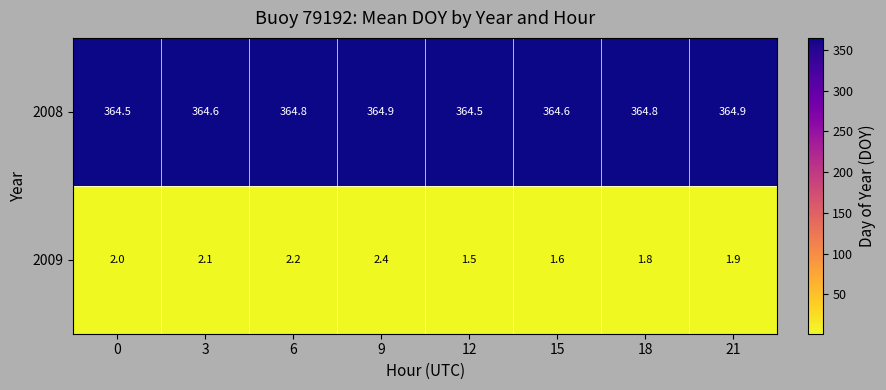

Reading left to right, transcribe all the data shown in this chart.

2008: 364.5	364.6	364.8	364.9	364.5	364.6	364.8	364.9
2009: 2.0	2.1	2.2	2.4	1.5	1.6	1.8	1.9